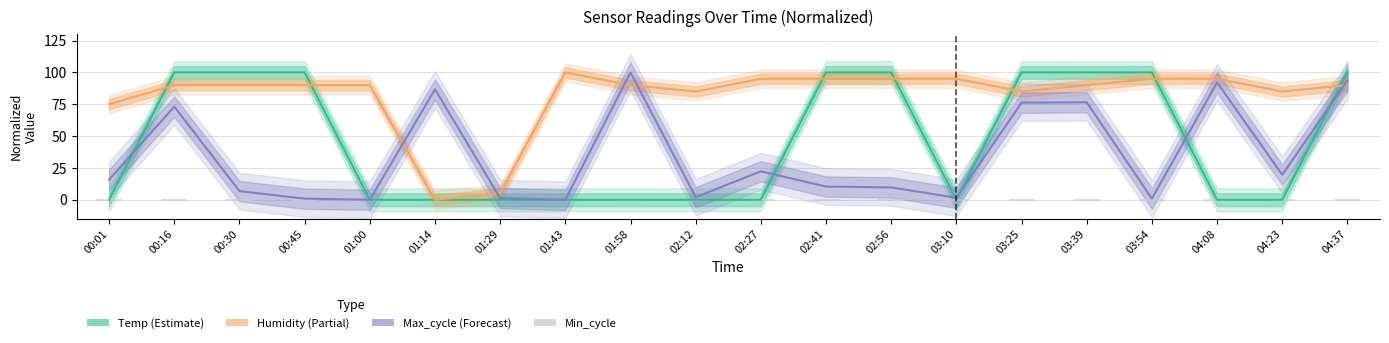

What is the difference between the second highest and second lowest values in the Humidity series?

90.0